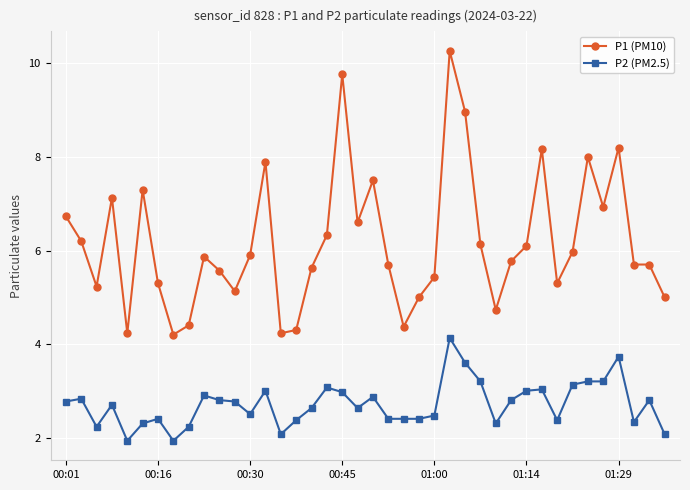

What is the smallest value displayed?

1.9